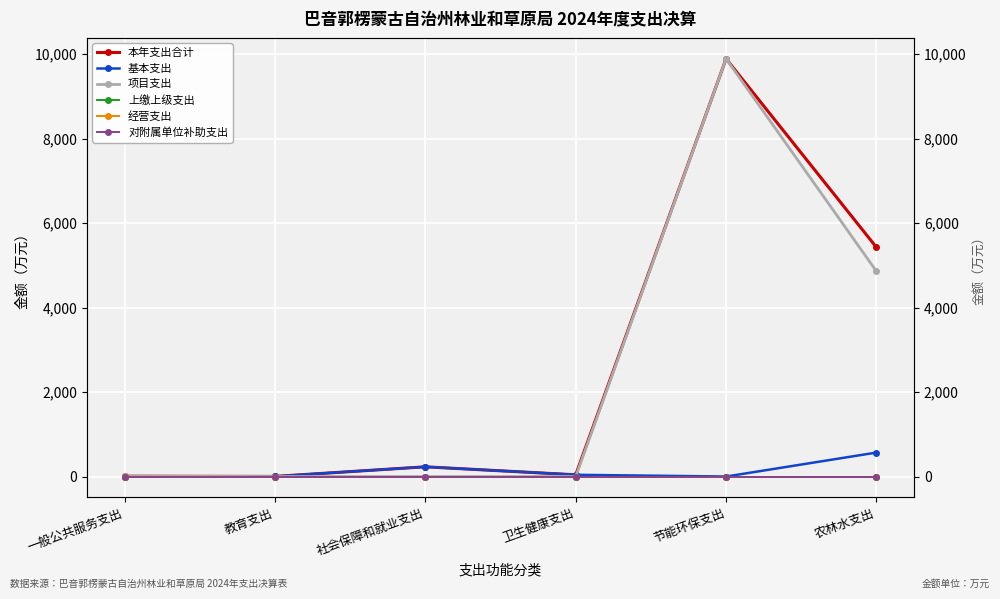

True or false: 经营支出 and 本年支出合计 intersect in this chart.

False